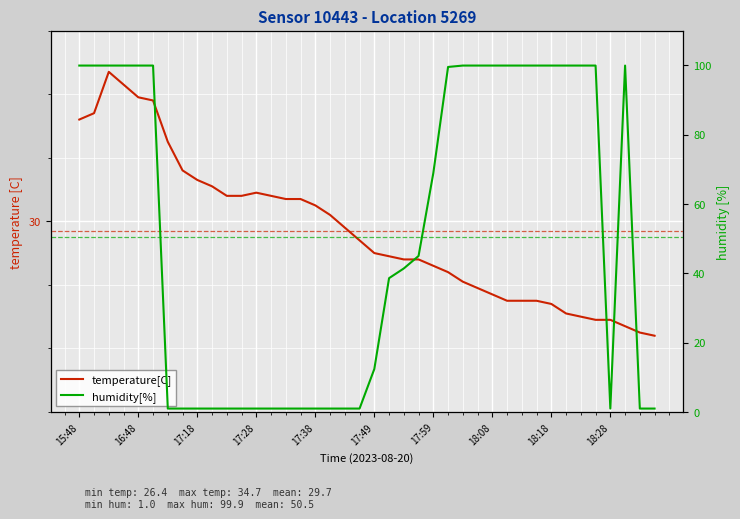

What are all the series names shown in the legend?

temperature[C], humidity[%]